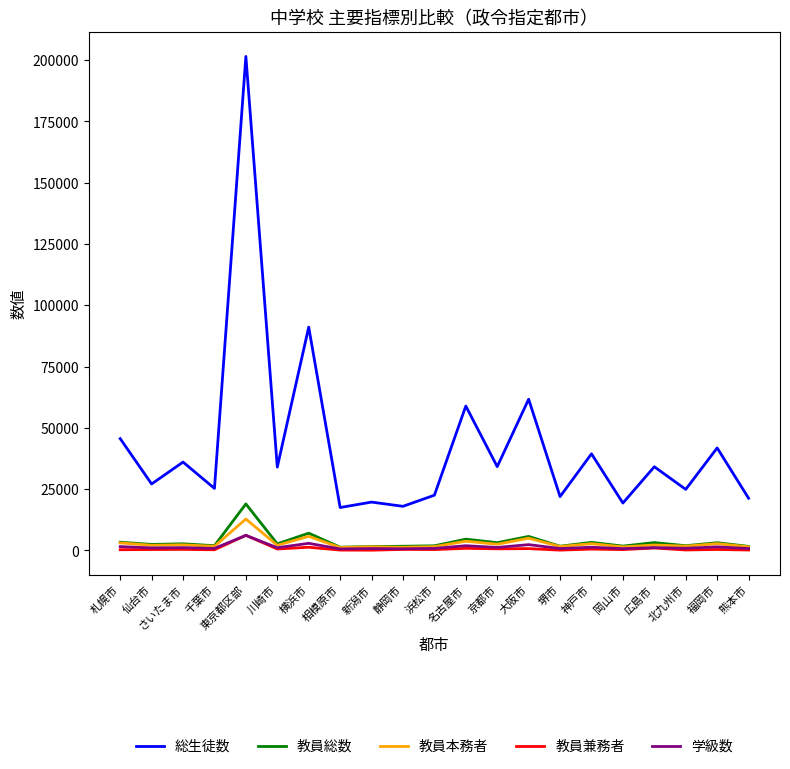

Where does the 学級数 series first go above 1098?

札幌市